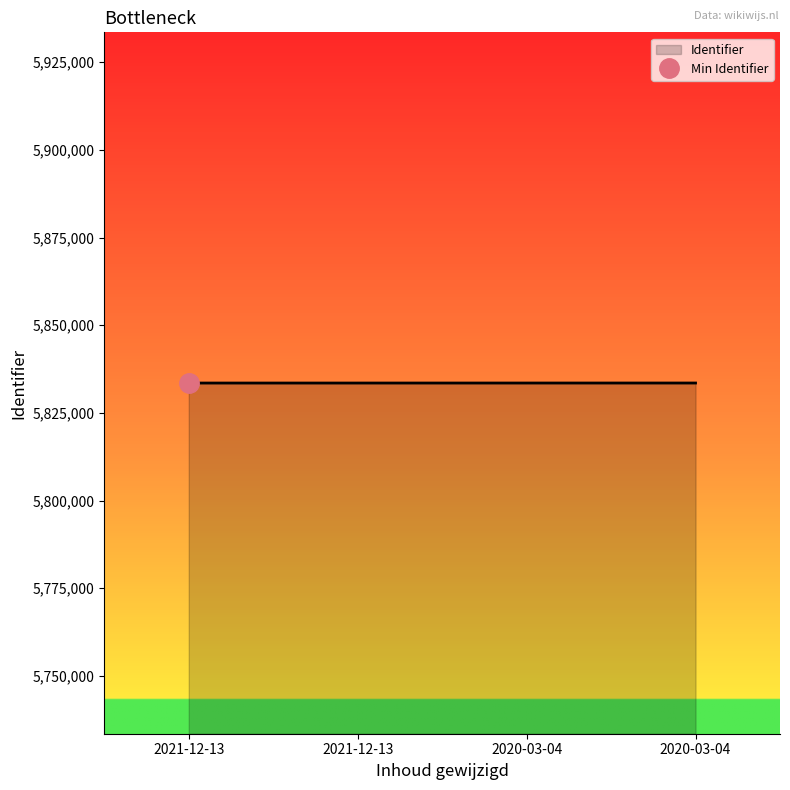

Count the values in the range 5833503 to 5833508.

3